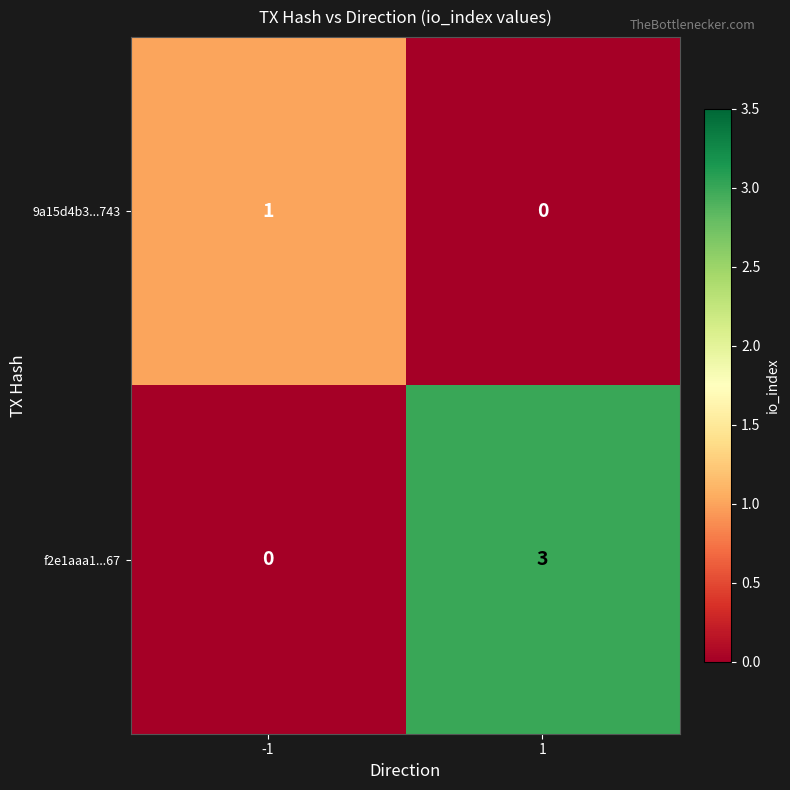

Reading right to left, list all the values displayed in this chart.

9a15d4b3...743: 0	1
f2e1aaa1...67: 3	0